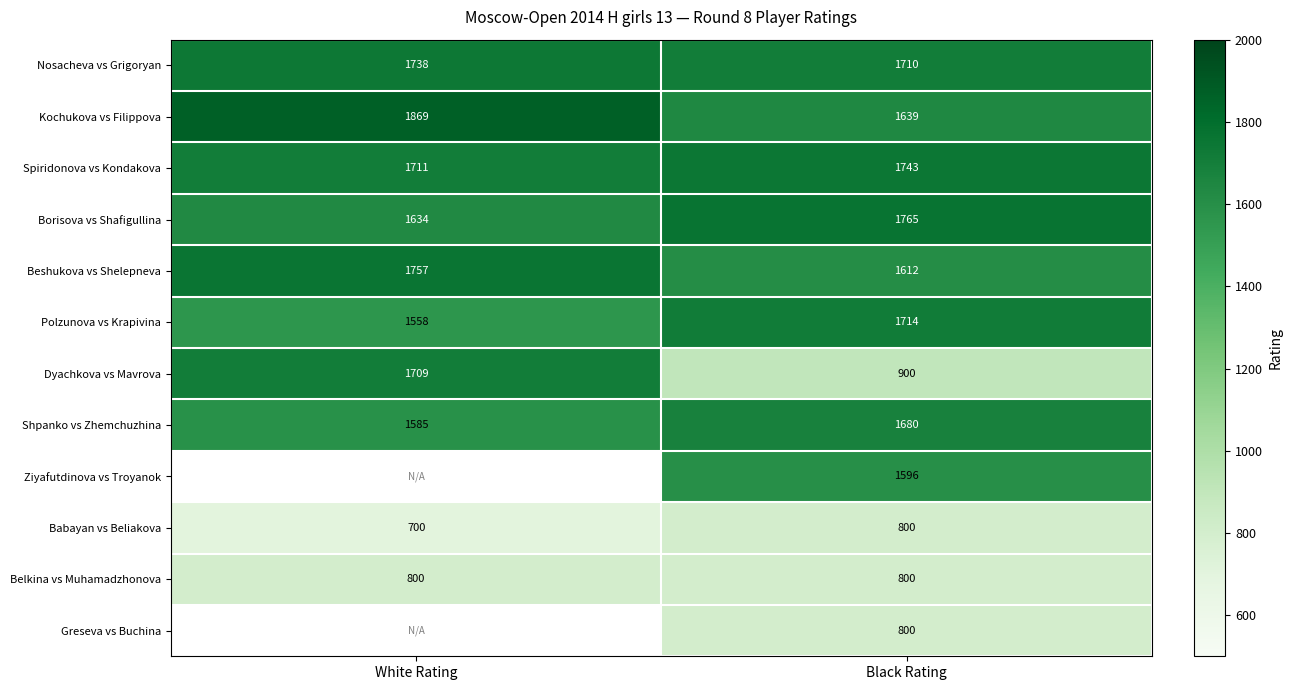

The value of Spiridonova vs Kondakova at Black Rating is 619. True or false?

False